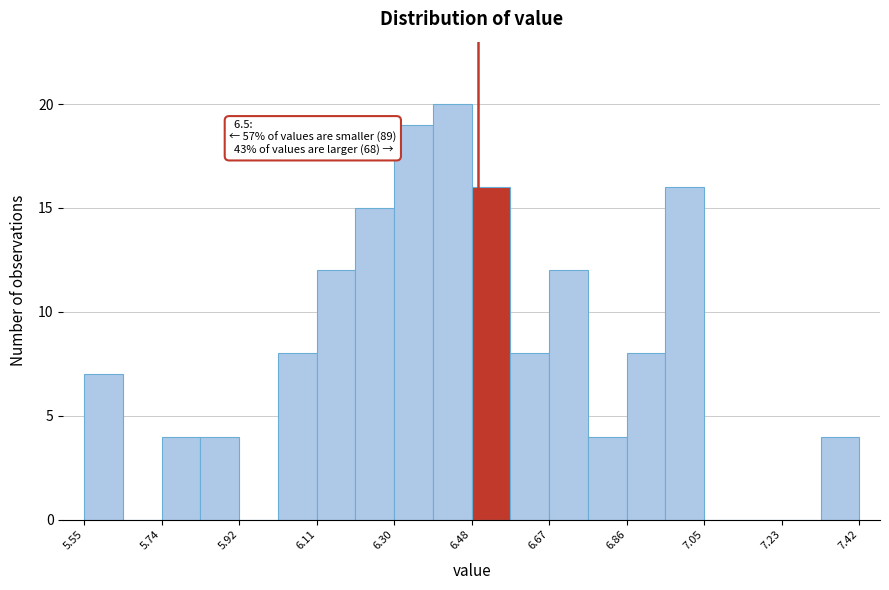

Which range on the x-axis has the tallest bar?

6.40 to 6.48